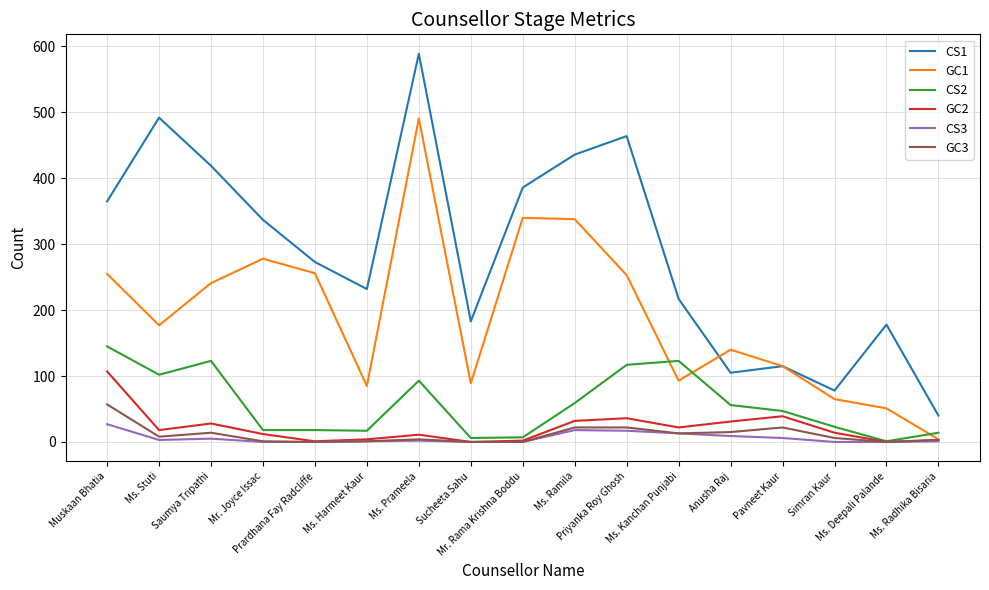

Rank the series by their maximum value, from highest to lowest.

CS1, GC1, CS2, GC2, GC3, CS3